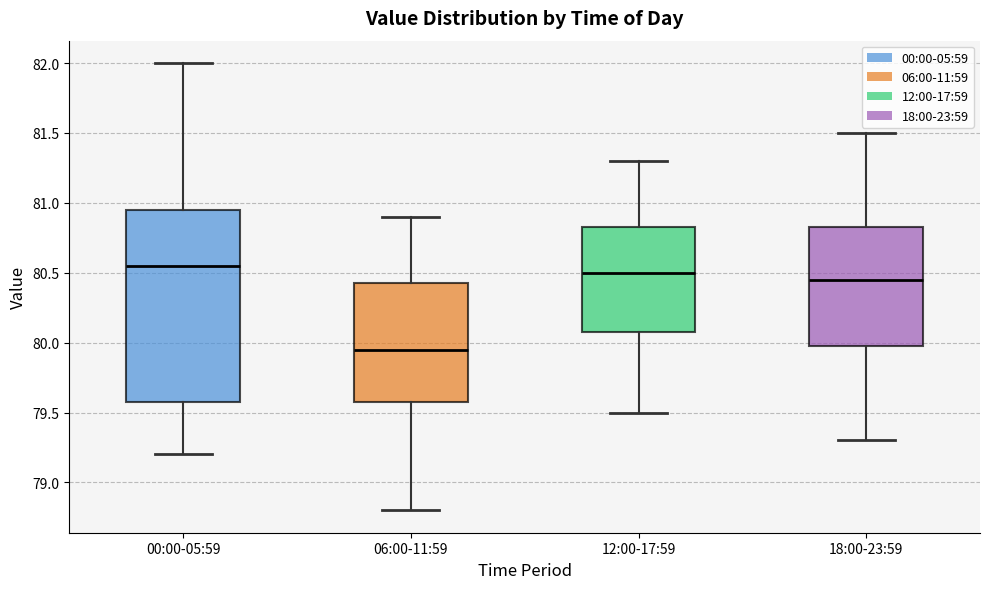

Where is the lower edge of the box for 00:00-05:59 on the y-axis? The values are not printed on the chart, so give them approximately, as read against the axis.

79.60